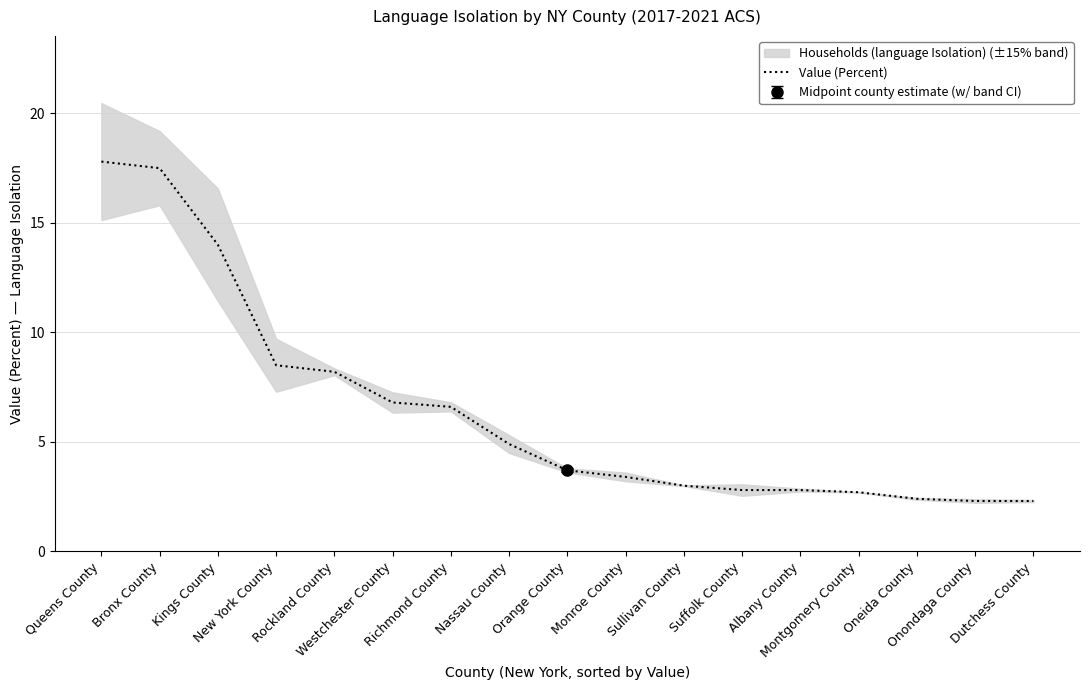

True or false: the data shows 0.8 at Oneida County.

False